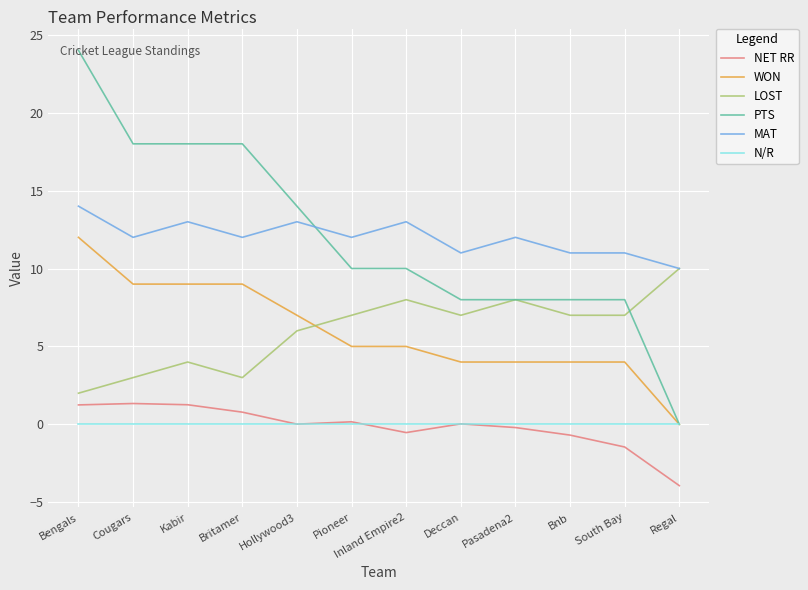

Rank the series by their maximum value, from lowest to highest.

N/R, NET RR, LOST, WON, MAT, PTS